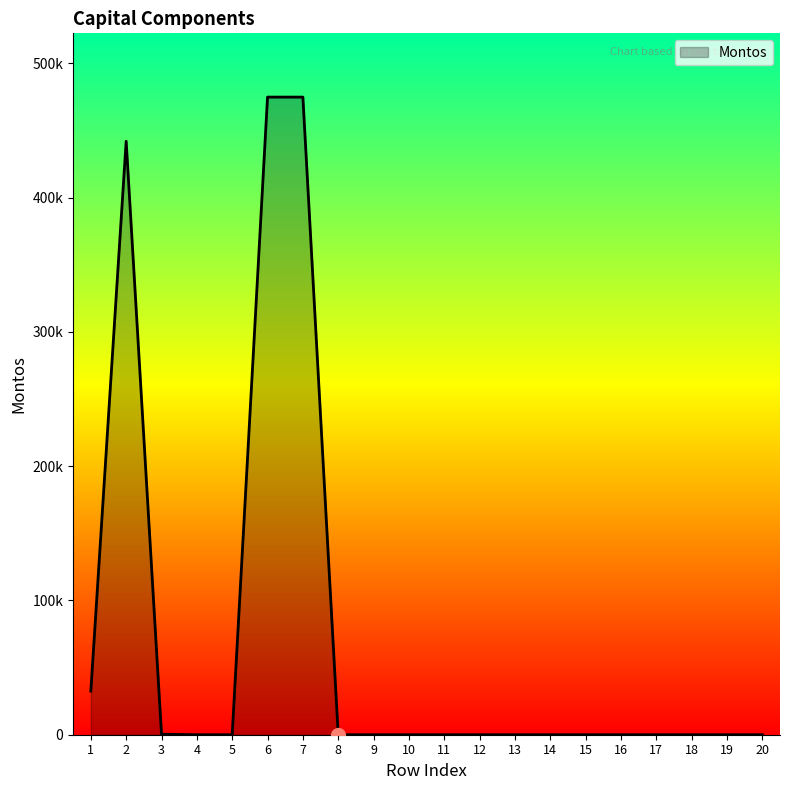

Is this an area chart (filled region under the line)?

Yes